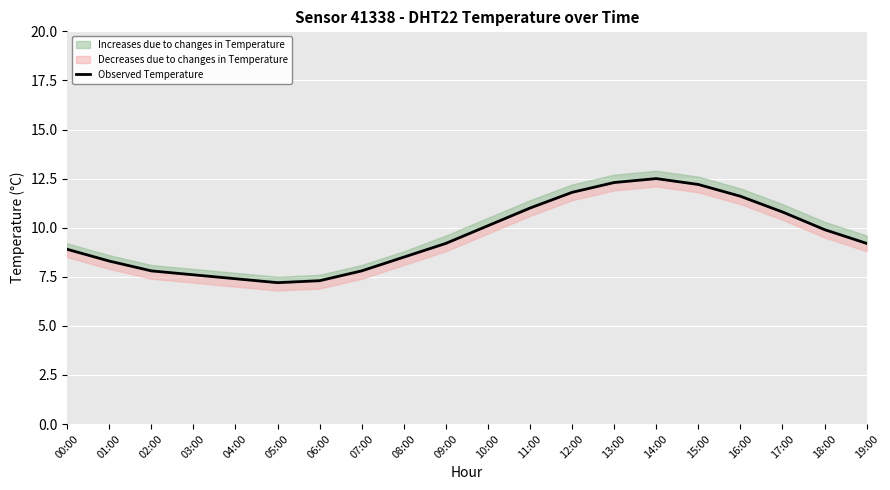

The chart shows a value of 6.7 at 12:00. True or false?

False